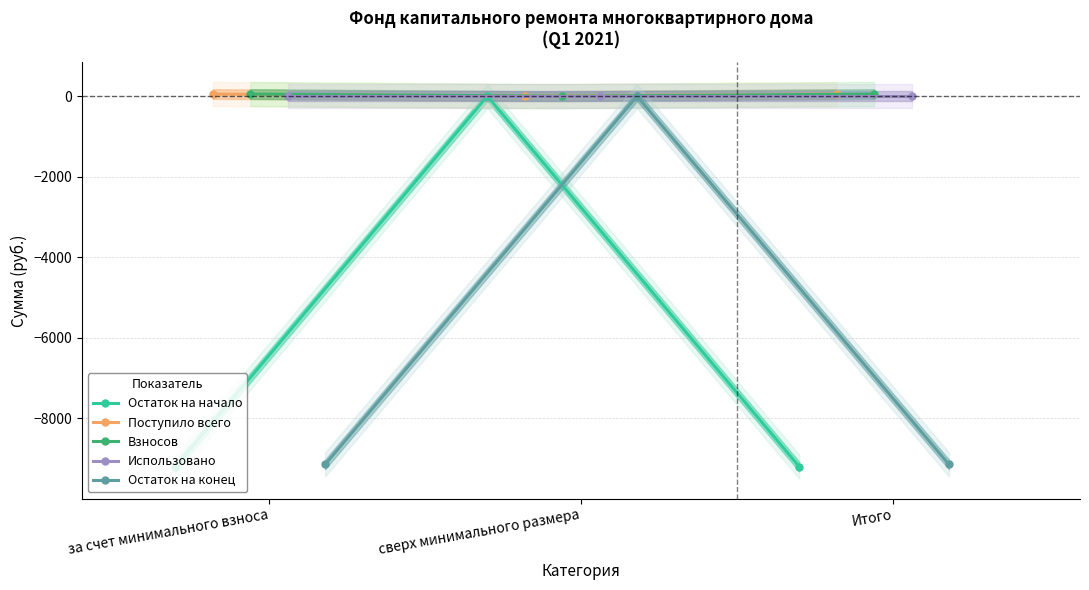

What is the lowest value of the Остаток на начало series?

-9195.2